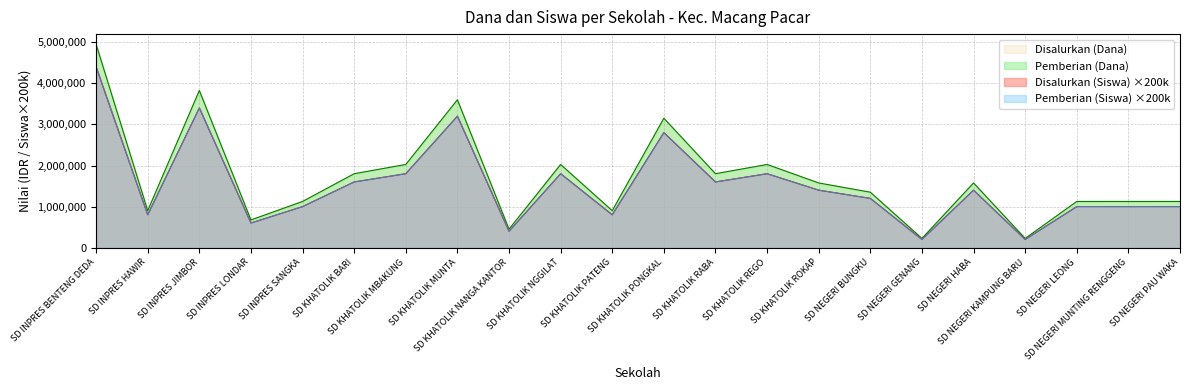

How many lines are shown in the chart?

4